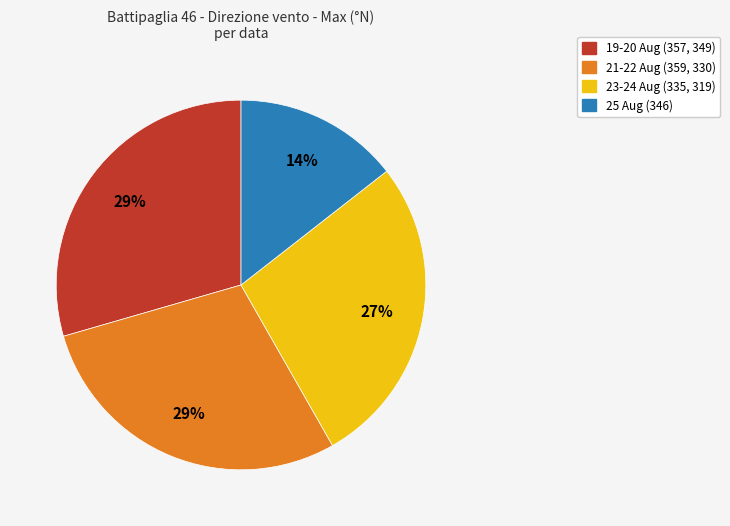

Is there a majority slice in this chart?

No